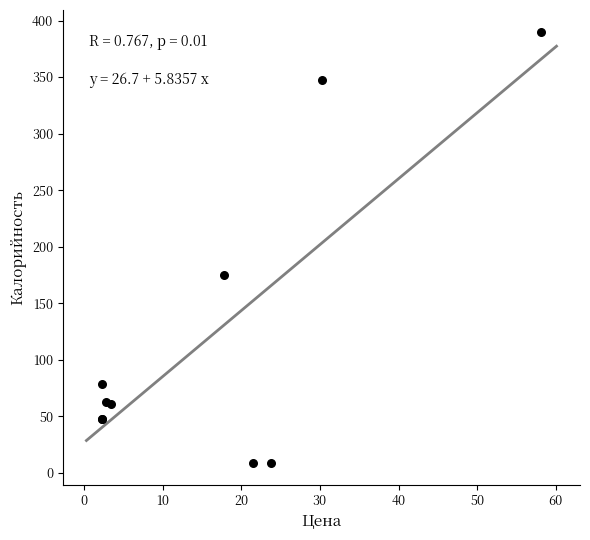

What Y value in the scatter plot is closest to 199?

175.2